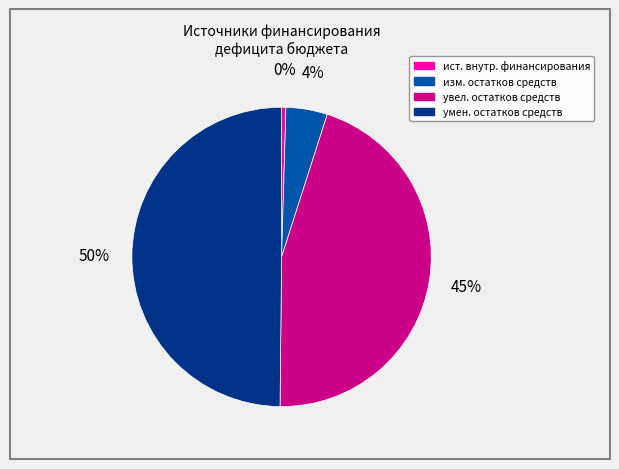

Is it true that увел. остатков средств is 58% of the pie?

False